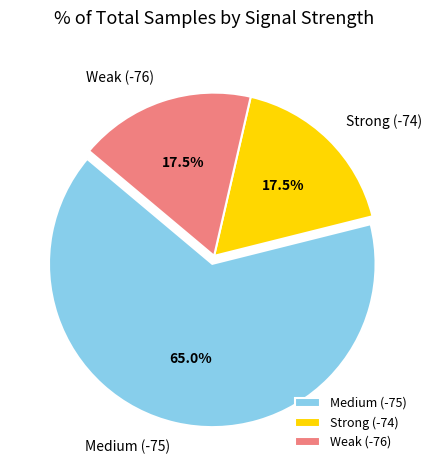

Which slice is the largest?

Medium (-75)